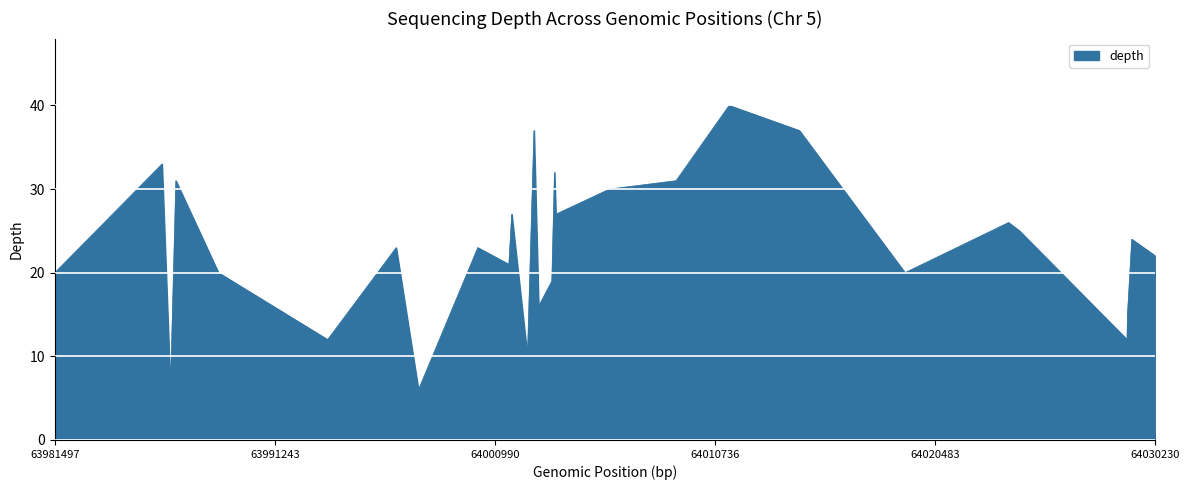

What is the difference between the maximum and minimum values?

34